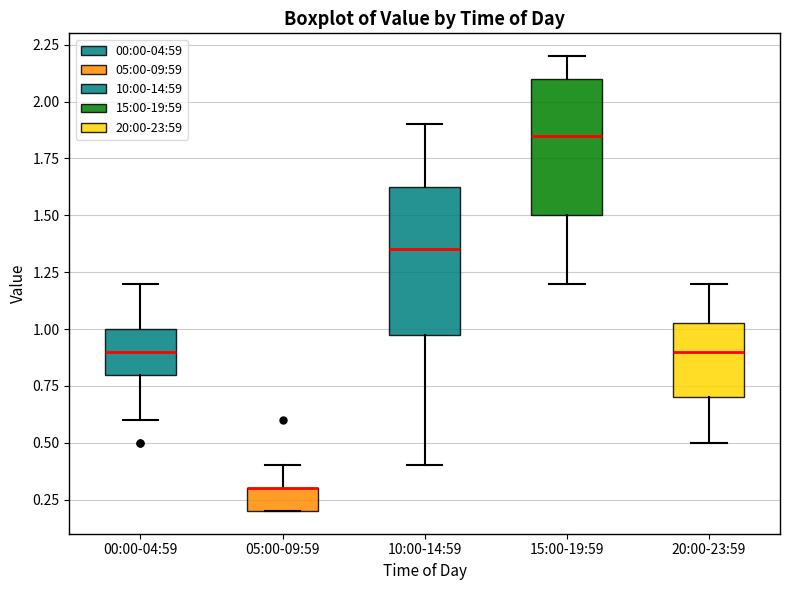

Reading left to right, read every box against the y-axis: the position of its median line, the range the box covers, and the ends of its whiskers. The values are not printed on the chart, so give them approximately, as read against the axis.

00:00-04:59: median 0.90, box 0.80 to 1.00, whiskers 0.60 to 1.20
05:00-09:59: median 0.30 (drawn on the box's upper edge), box 0.20 to 0.30, whiskers 0.20 to 0.40
10:00-14:59: median 1.35, box 1.00 to 1.65, whiskers 0.40 to 1.90
15:00-19:59: median 1.85, box 1.50 to 2.10, whiskers 1.20 to 2.20
20:00-23:59: median 0.90, box 0.70 to 1.05, whiskers 0.50 to 1.20